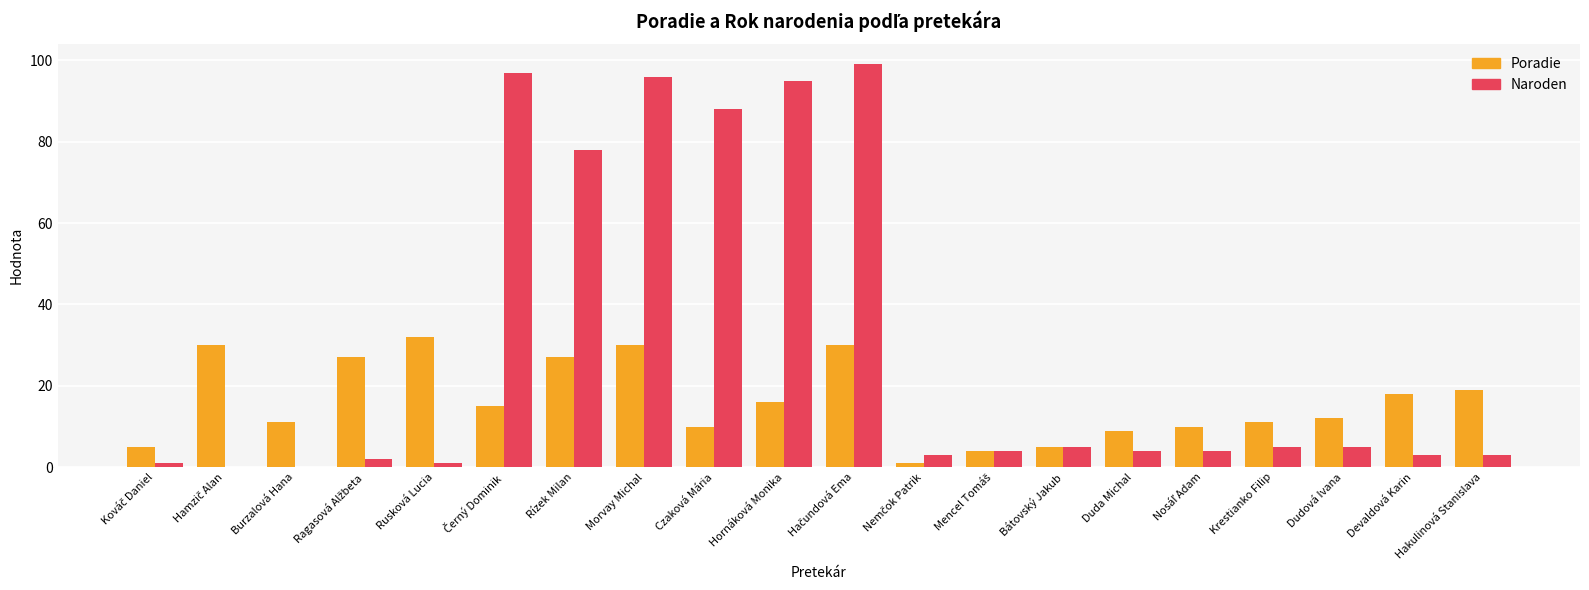

At which label does Poradie reach its peak?

Rusková Lucia